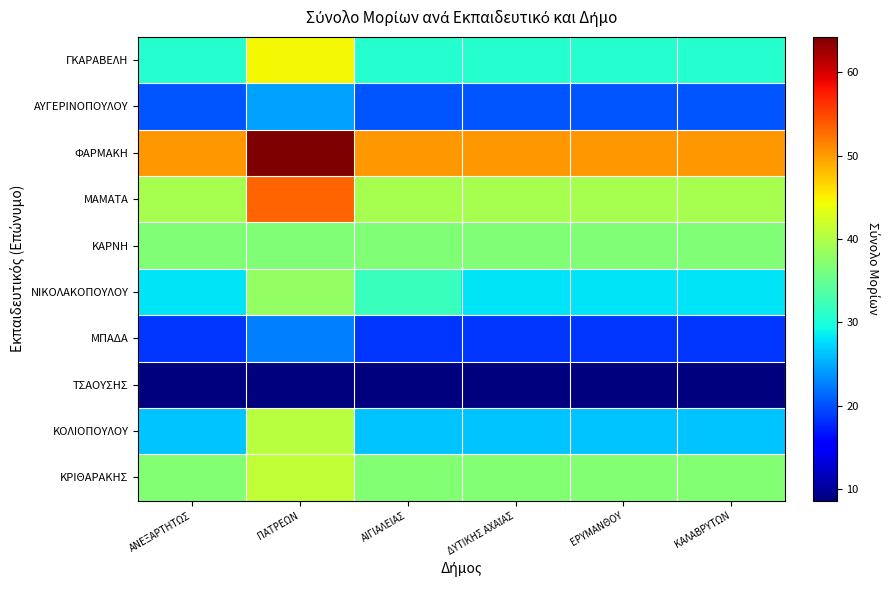

Reading left to right, transcribe all the data shown in this chart.

ΓΚΑΡΑΒΕΛΗ: ΑΝΕΞΑΡΤΗΤΩΣ=30.6	ΠΑΤΡΕΩΝ=44.6	ΑΙΓΙΑΛΕΙΑΣ=30.6	ΔΥΤΙΚΗΣ ΑΧΑΪΑΣ=30.6	ΕΡΥΜΑΝΘΟΥ=30.6	ΚΑΛΑΒΡΥΤΩΝ=30.6
ΑΥΓΕΡΙΝΟΠΟΥΛΟΥ: ΑΝΕΞΑΡΤΗΤΩΣ=20.2	ΠΑΤΡΕΩΝ=24.2	ΑΙΓΙΑΛΕΙΑΣ=20.2	ΔΥΤΙΚΗΣ ΑΧΑΪΑΣ=20.2	ΕΡΥΜΑΝΘΟΥ=20.2	ΚΑΛΑΒΡΥΤΩΝ=20.2
ΦΑΡΜΑΚΗ: ΑΝΕΞΑΡΤΗΤΩΣ=50.2	ΠΑΤΡΕΩΝ=64.2	ΑΙΓΙΑΛΕΙΑΣ=50.2	ΔΥΤΙΚΗΣ ΑΧΑΪΑΣ=50.2	ΕΡΥΜΑΝΘΟΥ=50.2	ΚΑΛΑΒΡΥΤΩΝ=50.2
ΜΑΜΑΤΑ: ΑΝΕΞΑΡΤΗΤΩΣ=39.2	ΠΑΤΡΕΩΝ=53.2	ΑΙΓΙΑΛΕΙΑΣ=39.2	ΔΥΤΙΚΗΣ ΑΧΑΪΑΣ=39.2	ΕΡΥΜΑΝΘΟΥ=39.2	ΚΑΛΑΒΡΥΤΩΝ=39.2
ΚΑΡΝΗ: ΑΝΕΞΑΡΤΗΤΩΣ=36.7	ΠΑΤΡΕΩΝ=36.7	ΑΙΓΙΑΛΕΙΑΣ=36.7	ΔΥΤΙΚΗΣ ΑΧΑΪΑΣ=36.7	ΕΡΥΜΑΝΘΟΥ=36.7	ΚΑΛΑΒΡΥΤΩΝ=36.7
ΝΙΚΟΛΑΚΟΠΟΥΛΟΥ: ΑΝΕΞΑΡΤΗΤΩΣ=28.0	ΠΑΤΡΕΩΝ=38.0	ΑΙΓΙΑΛΕΙΑΣ=32.0	ΔΥΤΙΚΗΣ ΑΧΑΪΑΣ=28.0	ΕΡΥΜΑΝΘΟΥ=28.0	ΚΑΛΑΒΡΥΤΩΝ=28.0
ΜΠΑΔΑ: ΑΝΕΞΑΡΤΗΤΩΣ=18.6	ΠΑΤΡΕΩΝ=22.6	ΑΙΓΙΑΛΕΙΑΣ=18.6	ΔΥΤΙΚΗΣ ΑΧΑΪΑΣ=18.6	ΕΡΥΜΑΝΘΟΥ=18.6	ΚΑΛΑΒΡΥΤΩΝ=18.6
ΤΣΑΟΥΣΗΣ: ΑΝΕΞΑΡΤΗΤΩΣ=8.6	ΠΑΤΡΕΩΝ=8.6	ΑΙΓΙΑΛΕΙΑΣ=8.6	ΔΥΤΙΚΗΣ ΑΧΑΪΑΣ=8.6	ΕΡΥΜΑΝΘΟΥ=8.6	ΚΑΛΑΒΡΥΤΩΝ=8.6
ΚΟΛΙΟΠΟΥΛΟΥ: ΑΝΕΞΑΡΤΗΤΩΣ=26.4	ΠΑΤΡΕΩΝ=40.4	ΑΙΓΙΑΛΕΙΑΣ=26.4	ΔΥΤΙΚΗΣ ΑΧΑΪΑΣ=26.4	ΕΡΥΜΑΝΘΟΥ=26.4	ΚΑΛΑΒΡΥΤΩΝ=26.4
ΚΡΙΘΑΡΑΚΗΣ: ΑΝΕΞΑΡΤΗΤΩΣ=37.0	ΠΑΤΡΕΩΝ=41.0	ΑΙΓΙΑΛΕΙΑΣ=37.0	ΔΥΤΙΚΗΣ ΑΧΑΪΑΣ=37.0	ΕΡΥΜΑΝΘΟΥ=37.0	ΚΑΛΑΒΡΥΤΩΝ=37.0